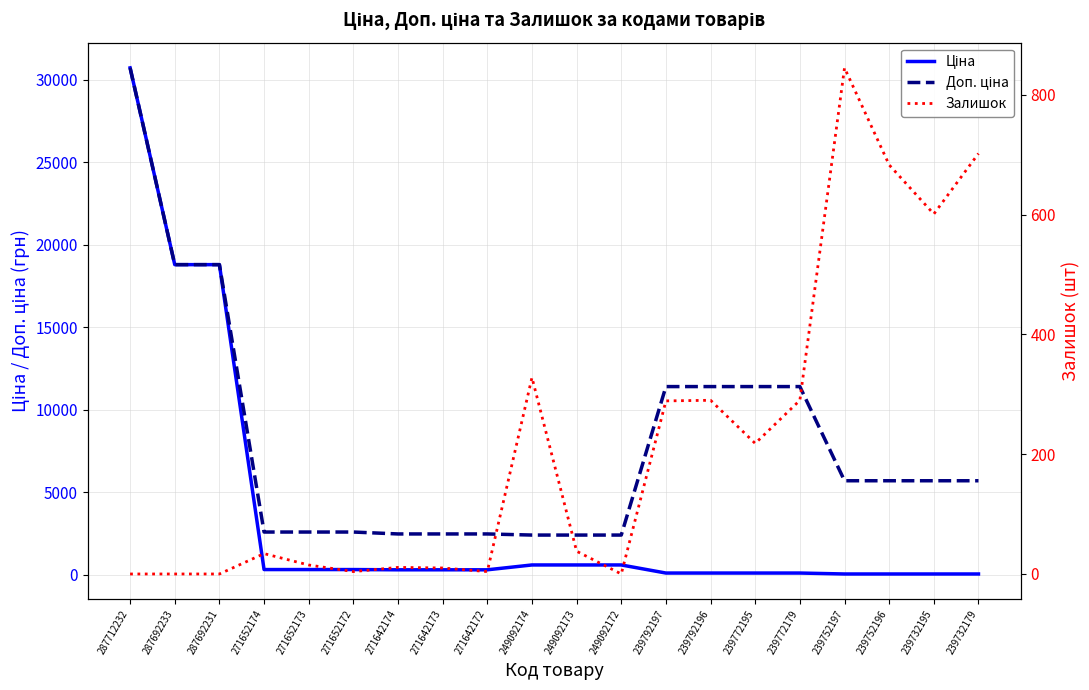

What is the total value across all series at 239752196?

6445.1